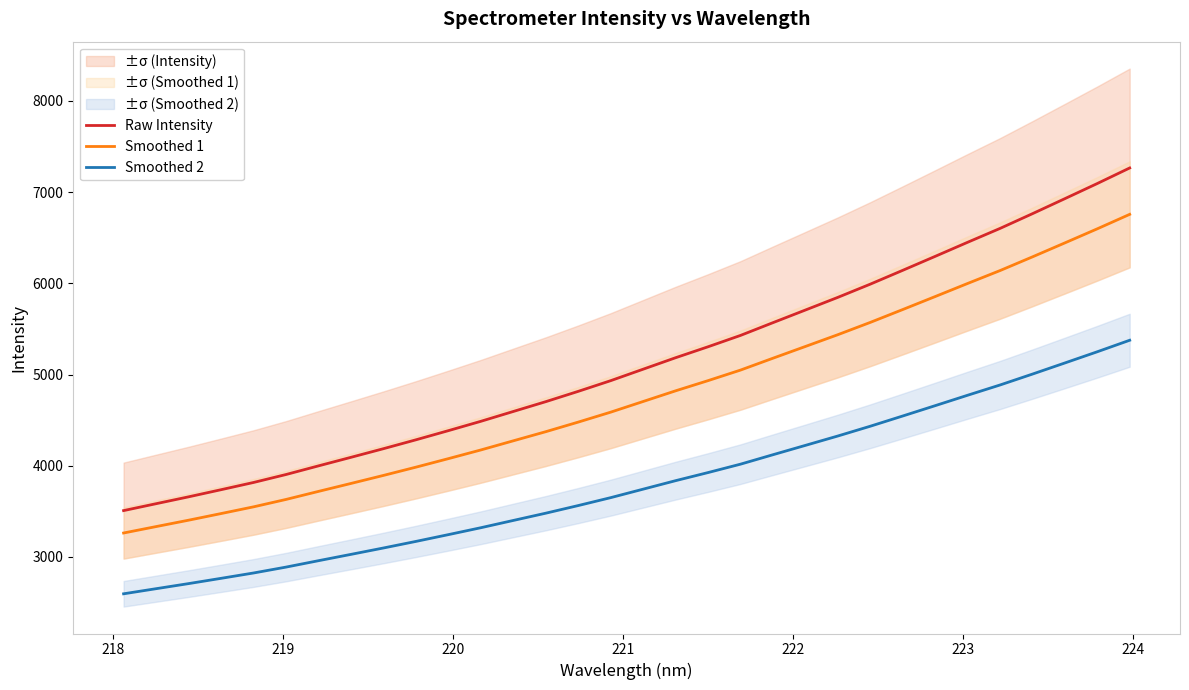

What is the highest value of the Smoothed 1 series?

6757.0